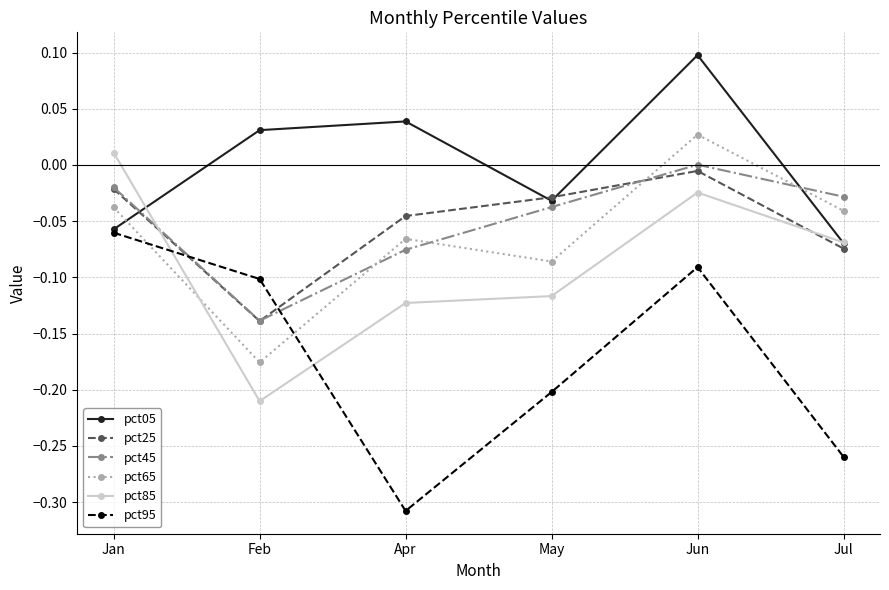

After their last crossing, which series has the higher values: pct85 or pct65?

pct65